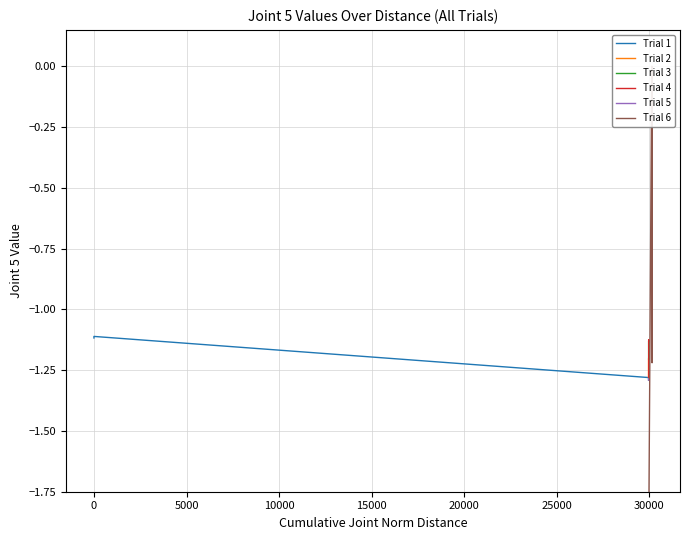

True or false: Trial 2 has more than 2 points higher than both neighbors.

False